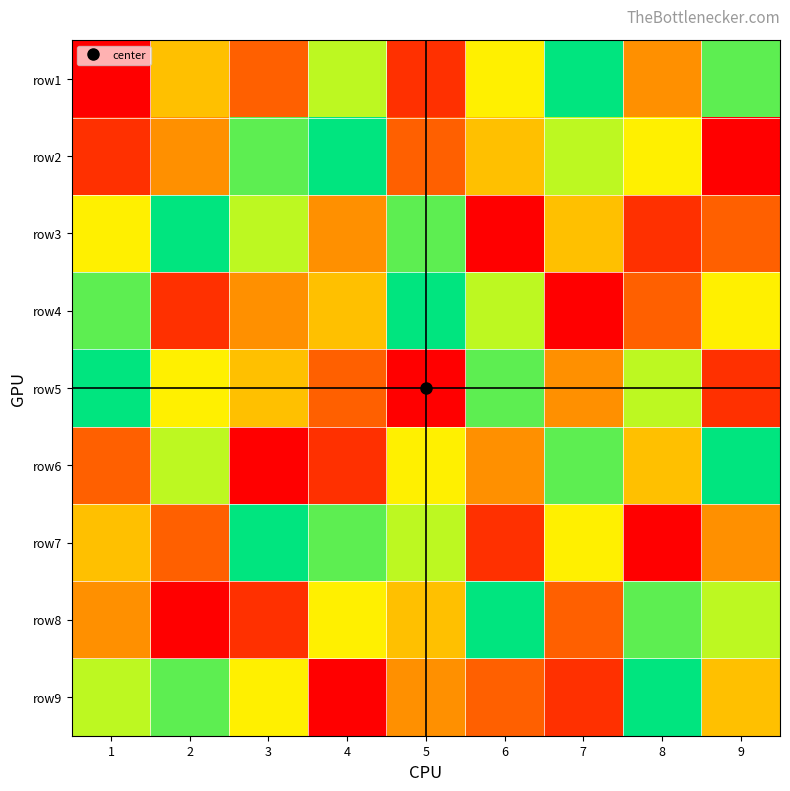

What is the total value across all series at 9?

45